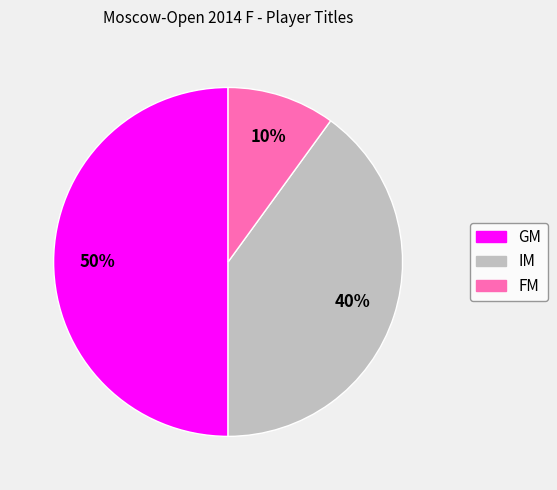

How many slices are in this pie chart?

3